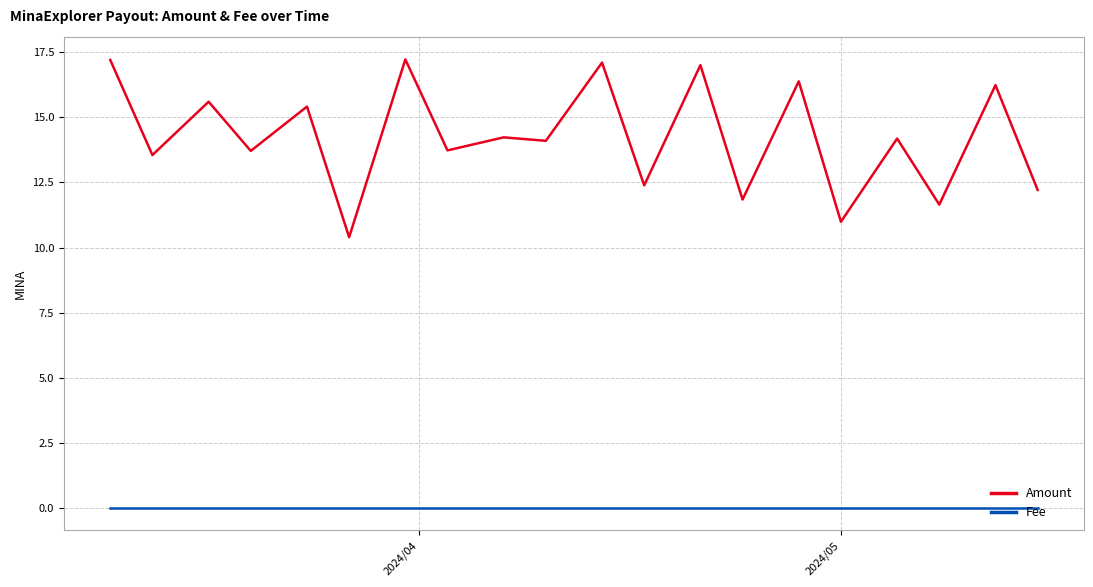

Which series has the largest total across all categories?

Amount